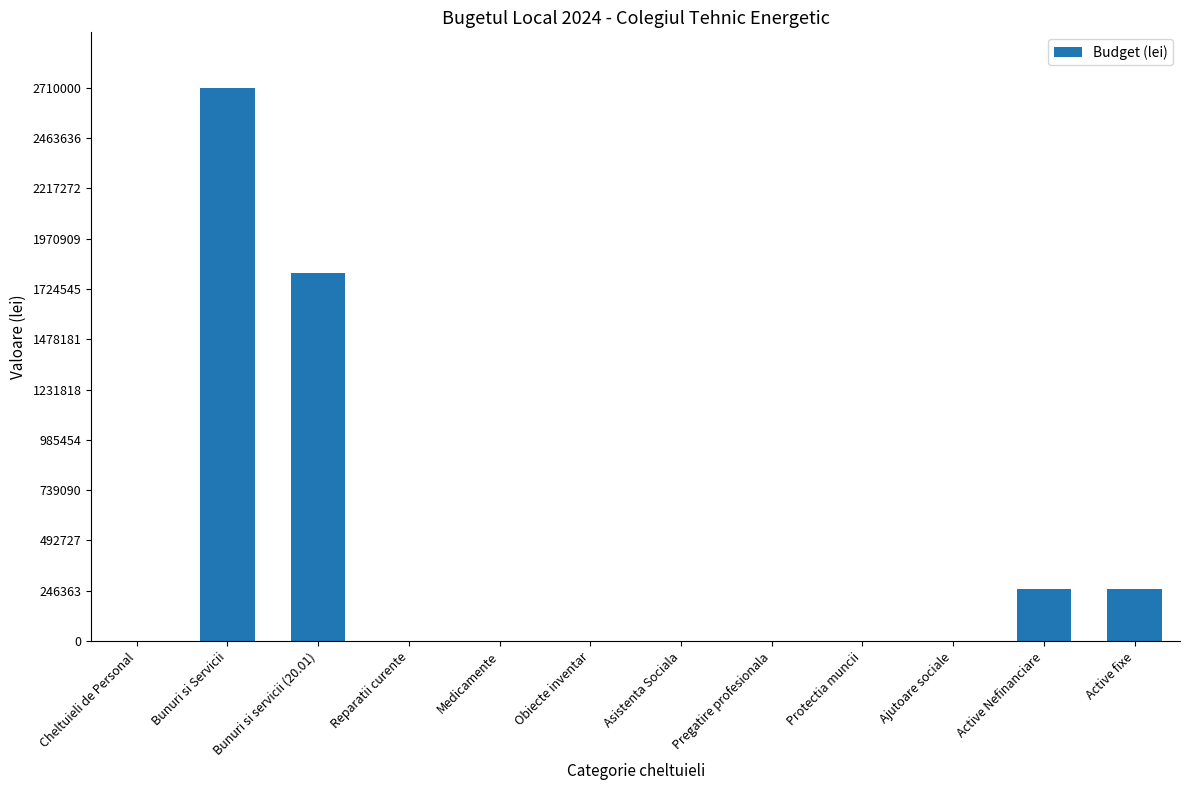

How many series are shown in this chart?

1